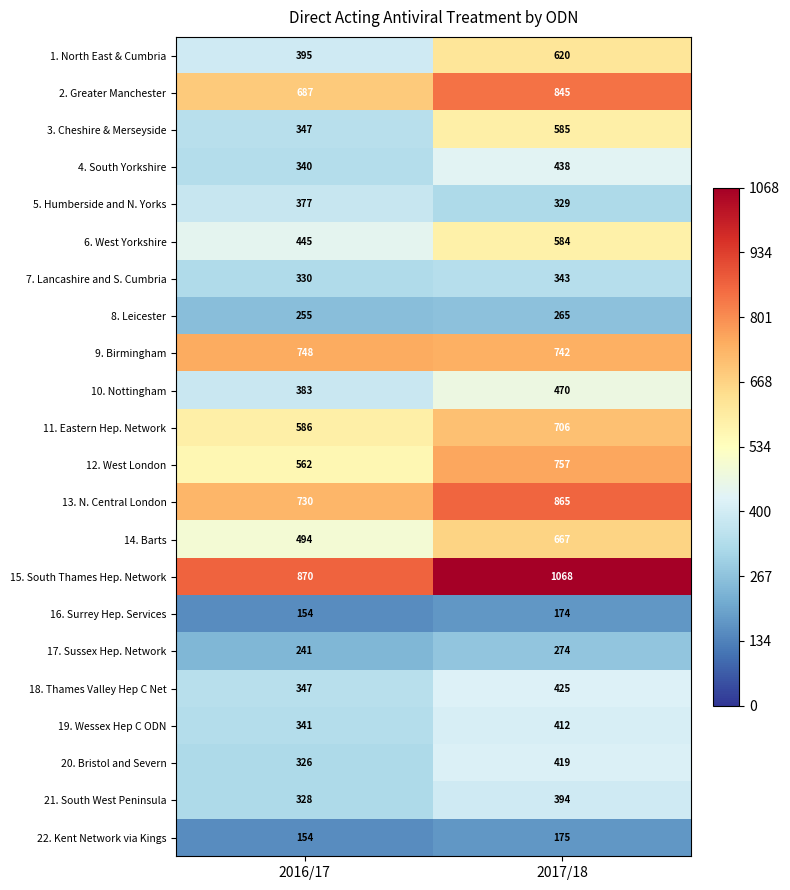

What is the highest value of the 22. Kent Network via Kings series?

175